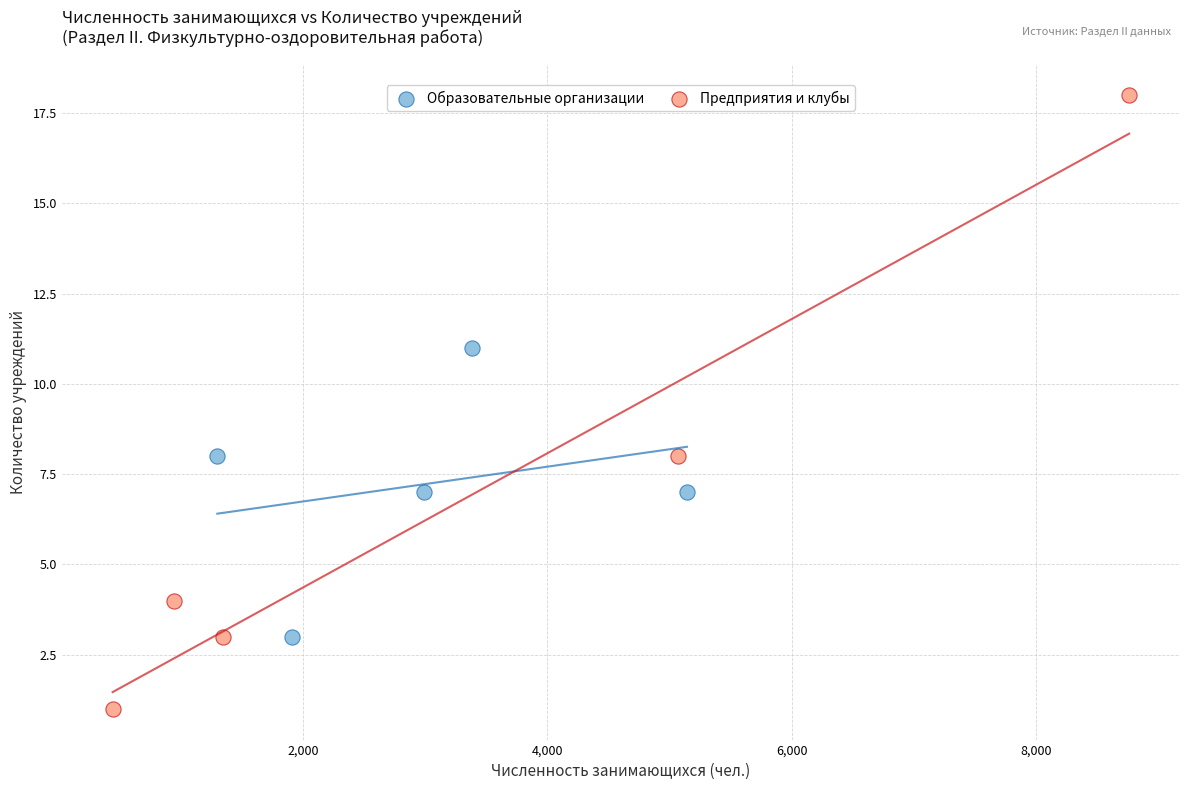

Which series contains the lowest Y value?

Предприятия и клубы